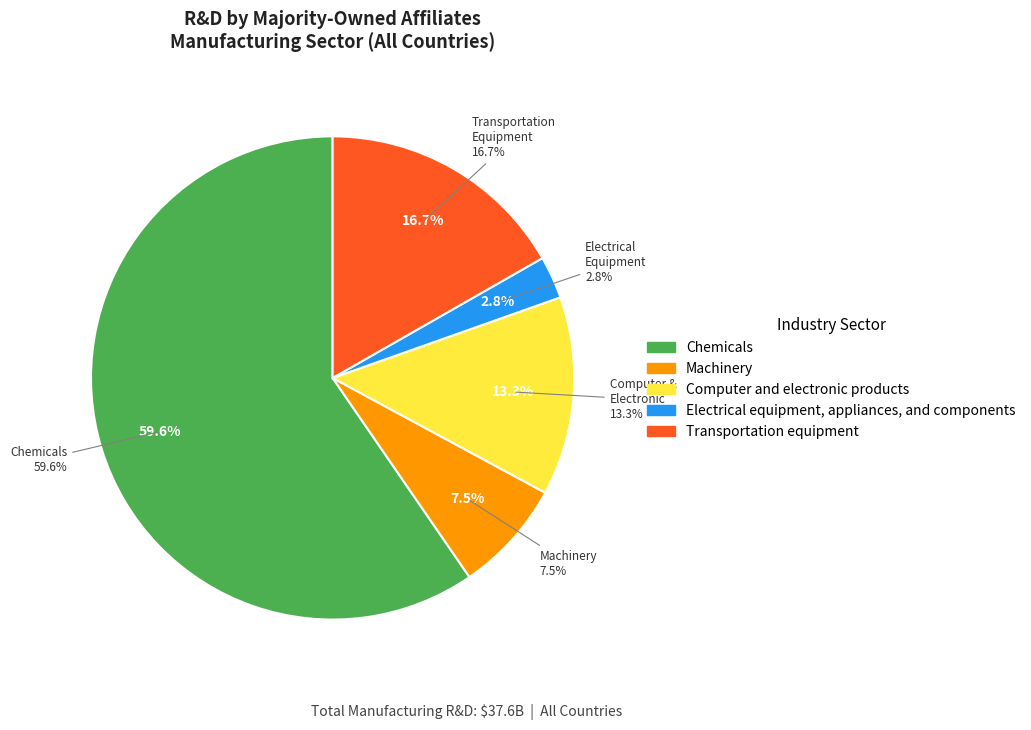

Approximately how many times larger is the value at Computer and electronic products compared to Machinery?

1.8